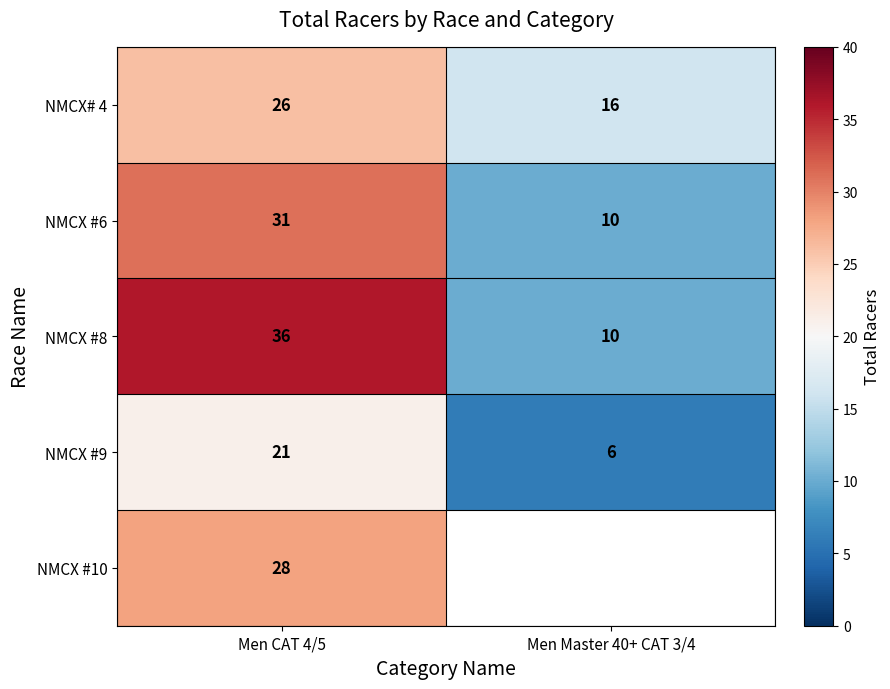

What is the total value across all series at Men CAT 4/5?

142